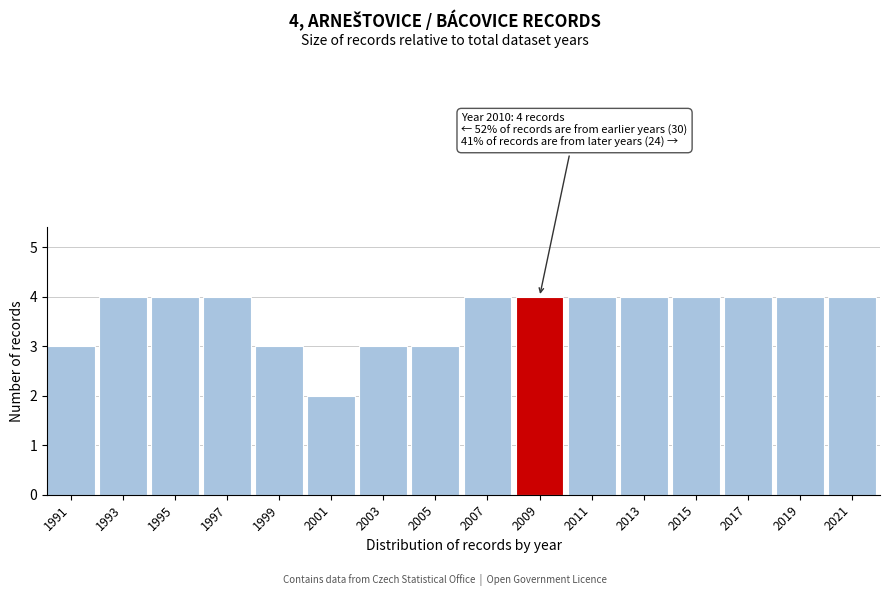

Reading left to right, transcribe all the data shown in this chart.

3	4	4	4	3	2	3	3	4	4	4	4	4	4	4	4